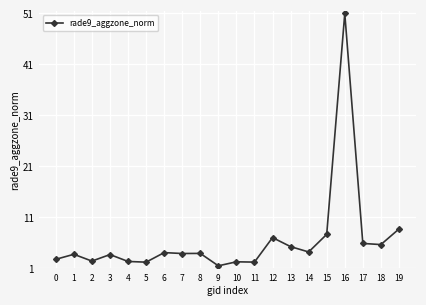

What is the difference between the second highest and second lowest values?

6.5